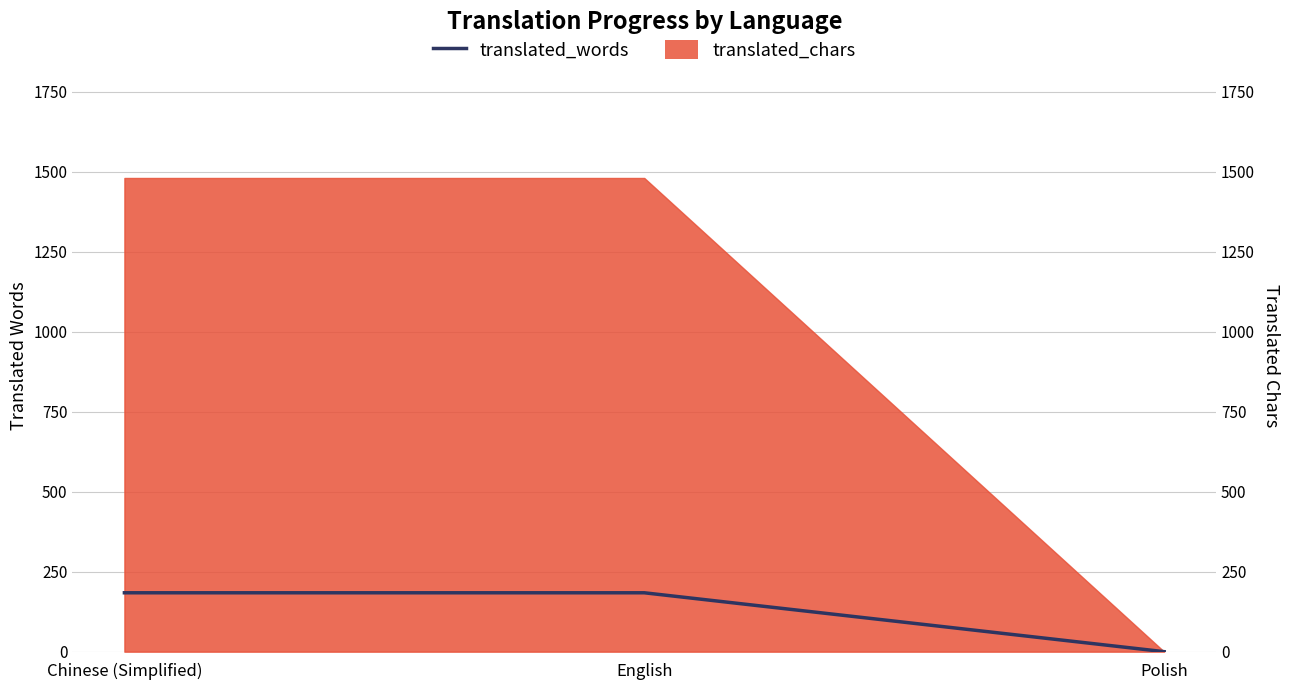

Which label corresponds to the smallest value in the chart?

Polish